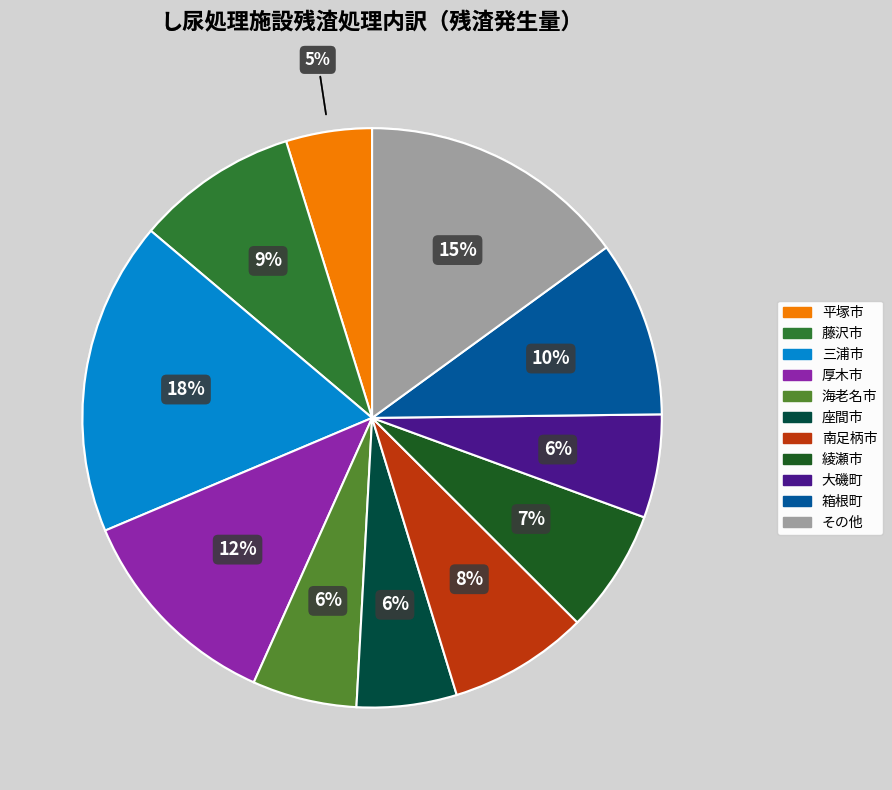

Does 南足柄市 represent more than half of the total?

No